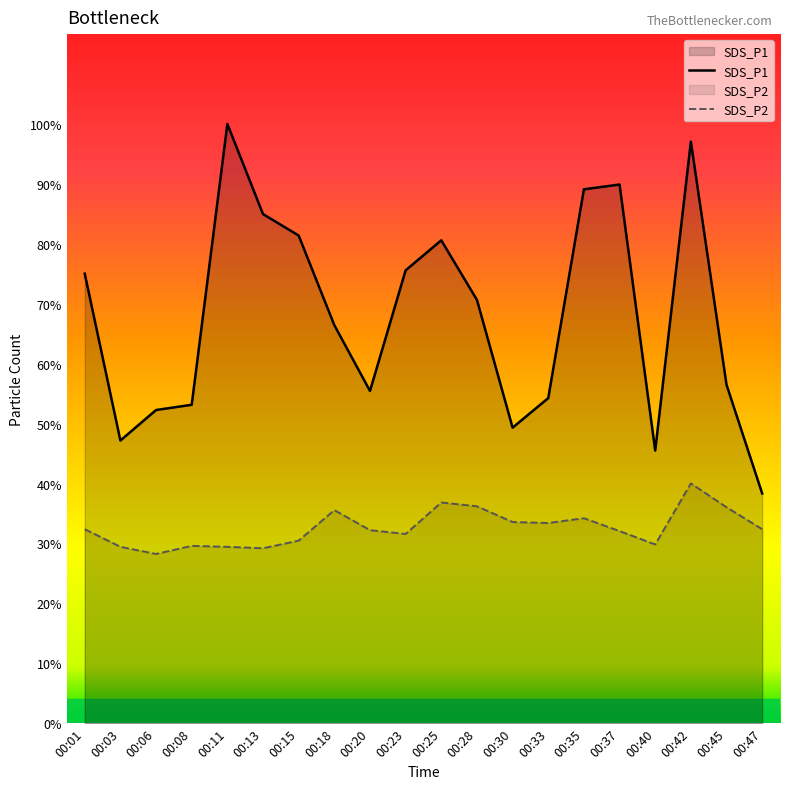

Rank the series at 00:20 from highest to lowest value.

SDS_P1, SDS_P2